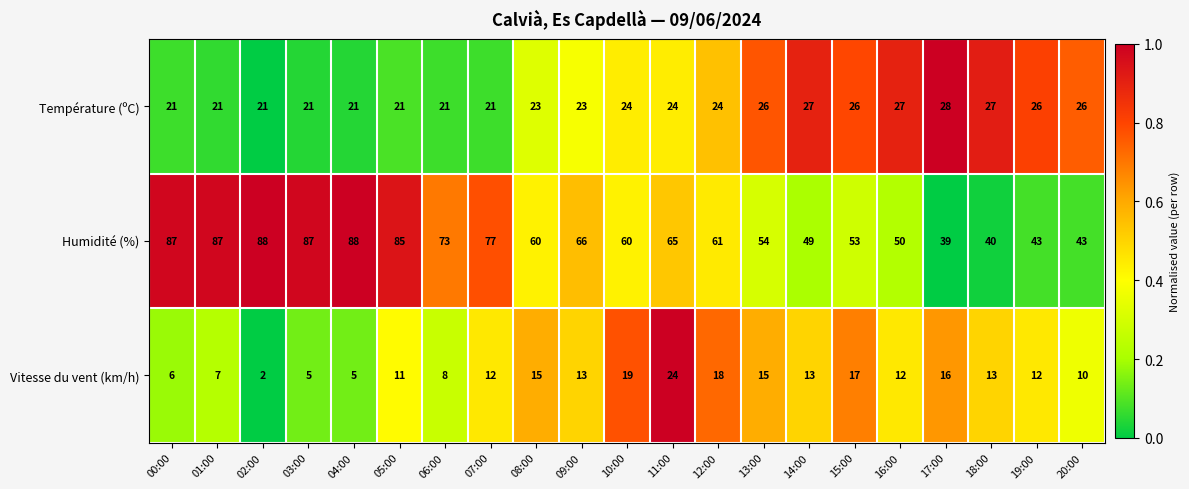

What is the approximate value of Vitesse du vent (km/h) at 12:00?

18